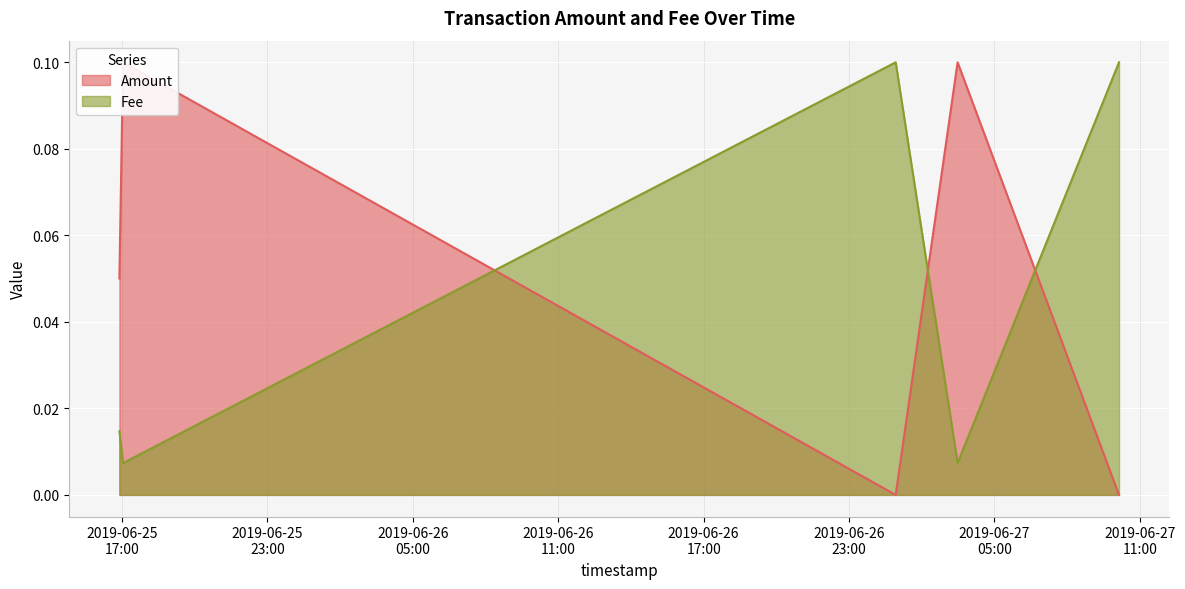

What are all the series names shown in the legend?

Amount, Fee